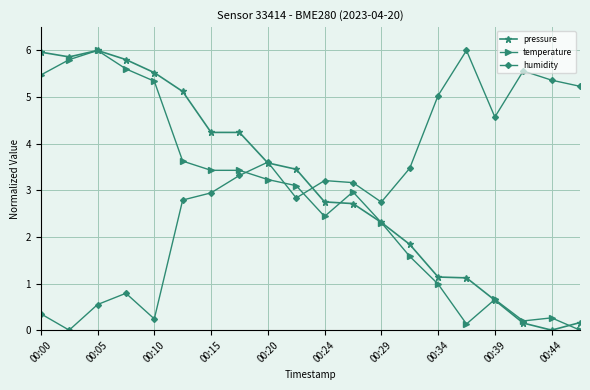

What is the greatest value displayed?

6.0